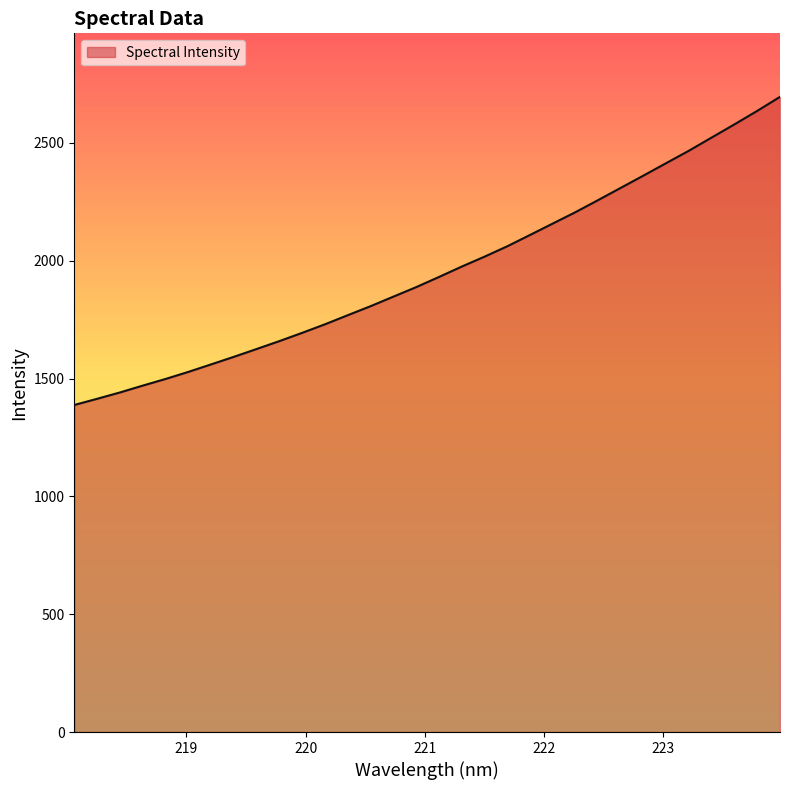

Reading right to left, what are all the values shown in this chart?

2695.4	2635.9	2578.8	2523.1	2467.1	2414.4	2361.5	2309.3	2257.1	2205.7	2157.3	2108.8	2060.8	2016.8	1974.7	1930.6	1887.5	1847.3	1806.8	1768.7	1730.1	1693.8	1658.8	1625.3	1592.1	1559.9	1528.1	1498.1	1469.9	1440.9	1414.0	1387.8